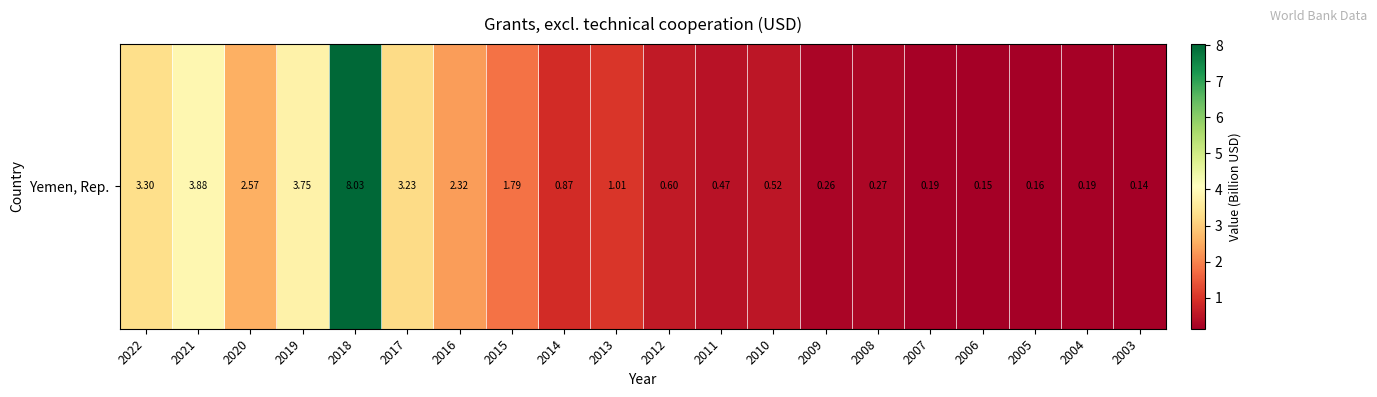

Reading right to left, list all the values displayed in this chart.

2003=0.1	2004=0.2	2005=0.2	2006=0.1	2007=0.2	2008=0.3	2009=0.3	2010=0.5	2011=0.5	2012=0.6	2013=1.0	2014=0.9	2015=1.8	2016=2.3	2017=3.2	2018=8.0	2019=3.8	2020=2.6	2021=3.9	2022=3.3